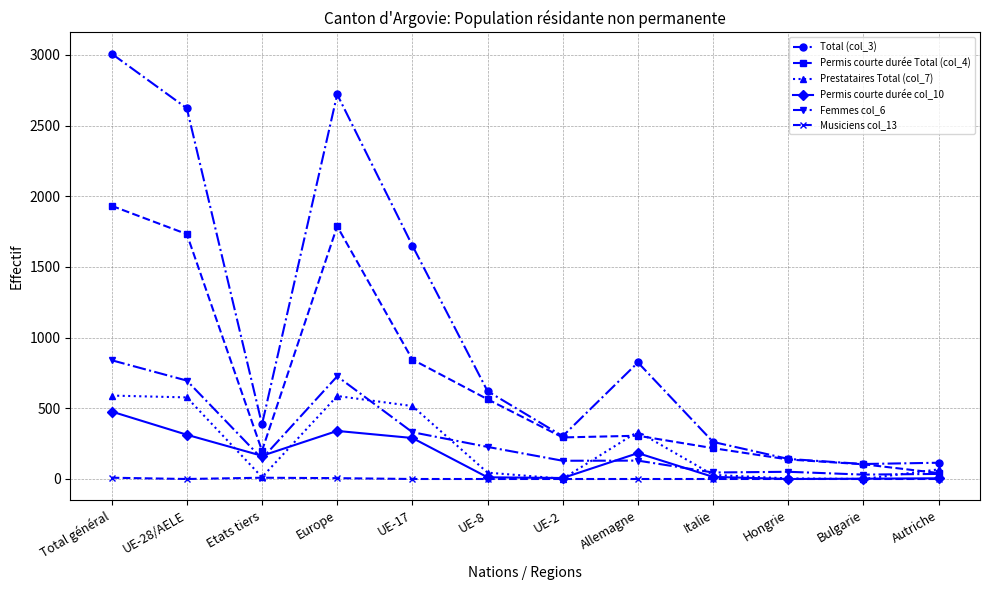

How many series are shown in this chart?

6